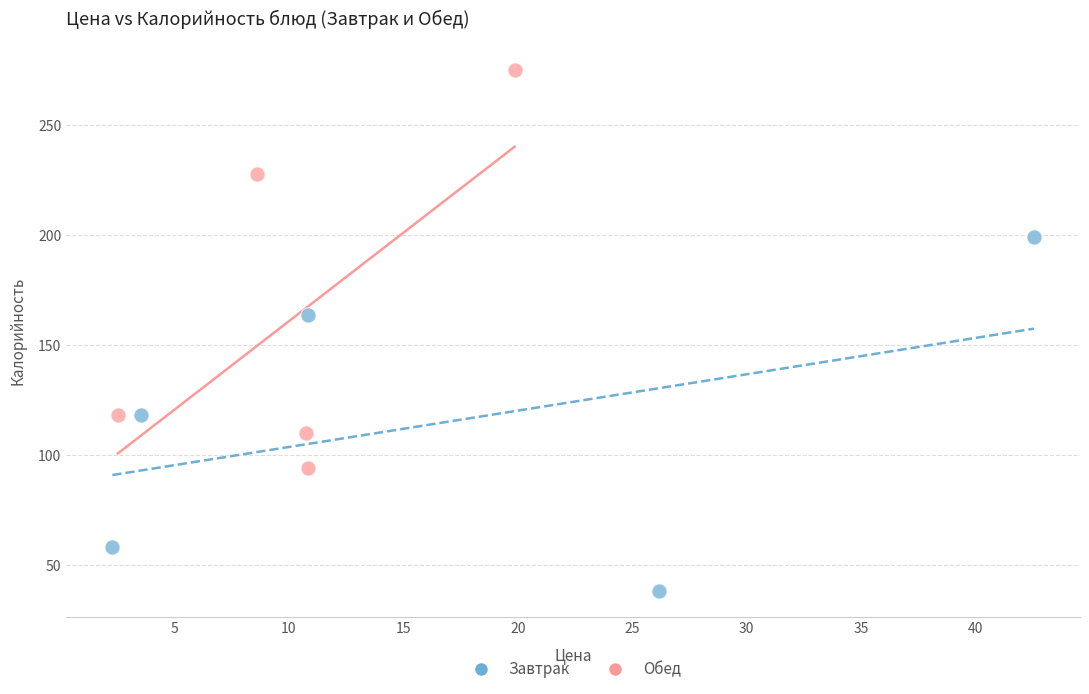

Which series contains the lowest Y value?

Завтрак